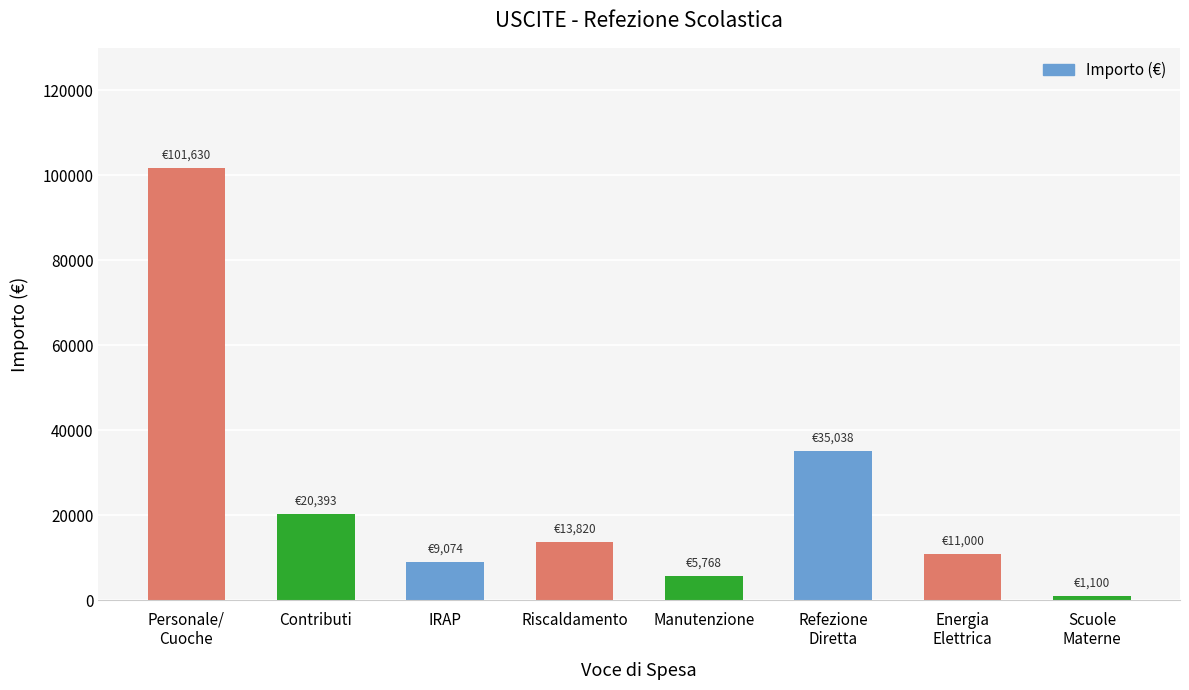

Is it true that the value at Contributi is 20393.4?

True